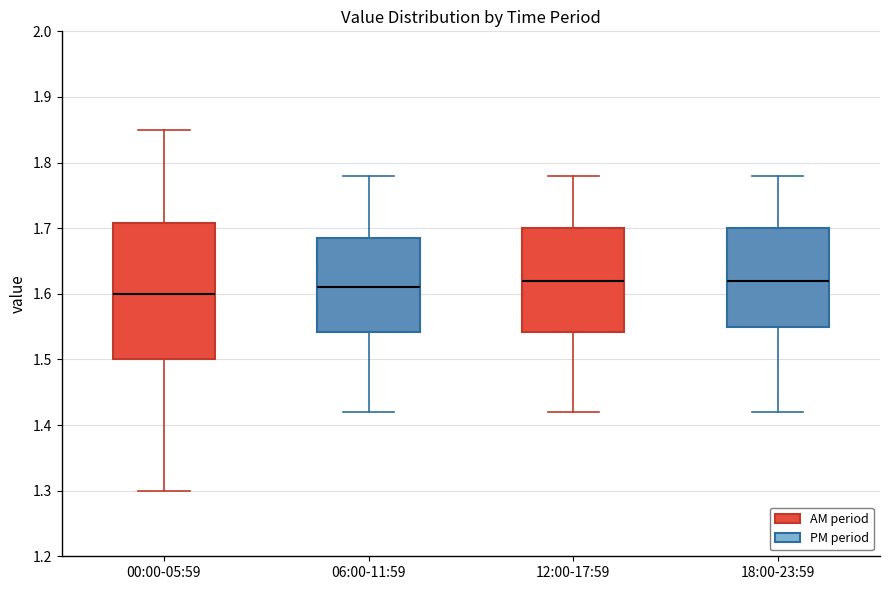

Reading left to right, transcribe this box plot: for each box, give where its median line is, the range the box spans, and where its two whiskers end, as read against the y-axis. The values are not printed on the chart, so give them approximately, as read against the axis.

00:00-05:59: median 1.60, box 1.50 to 1.71, whiskers 1.30 to 1.85
06:00-11:59: median 1.61, box 1.54 to 1.69, whiskers 1.42 to 1.78
12:00-17:59: median 1.62, box 1.54 to 1.70, whiskers 1.42 to 1.78
18:00-23:59: median 1.62, box 1.55 to 1.70, whiskers 1.42 to 1.78